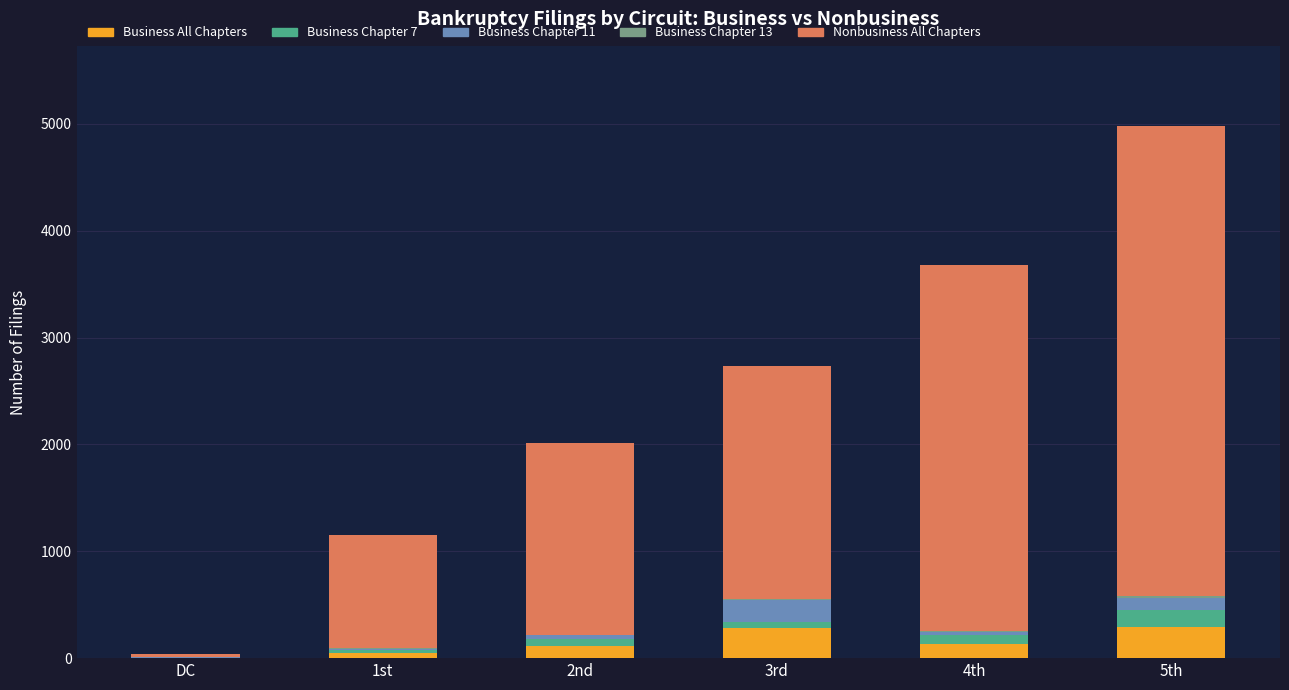

What is the maximum value for Business All Chapters?

292